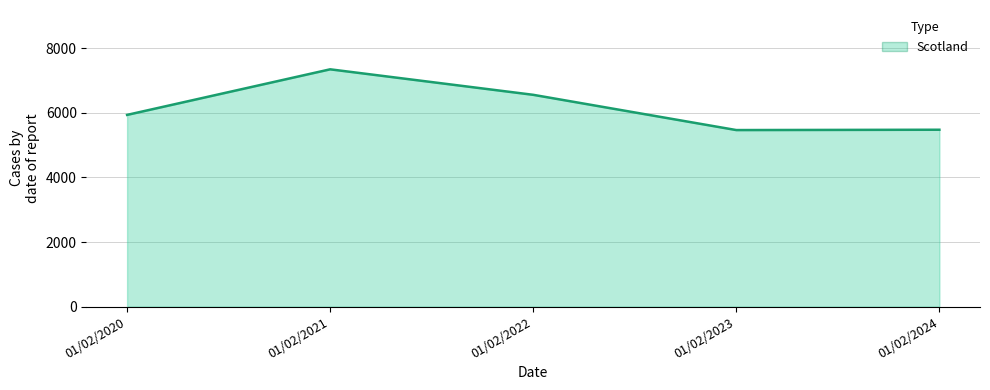

The chart shows a value of 6561 at 01/02/2022. True or false?

True